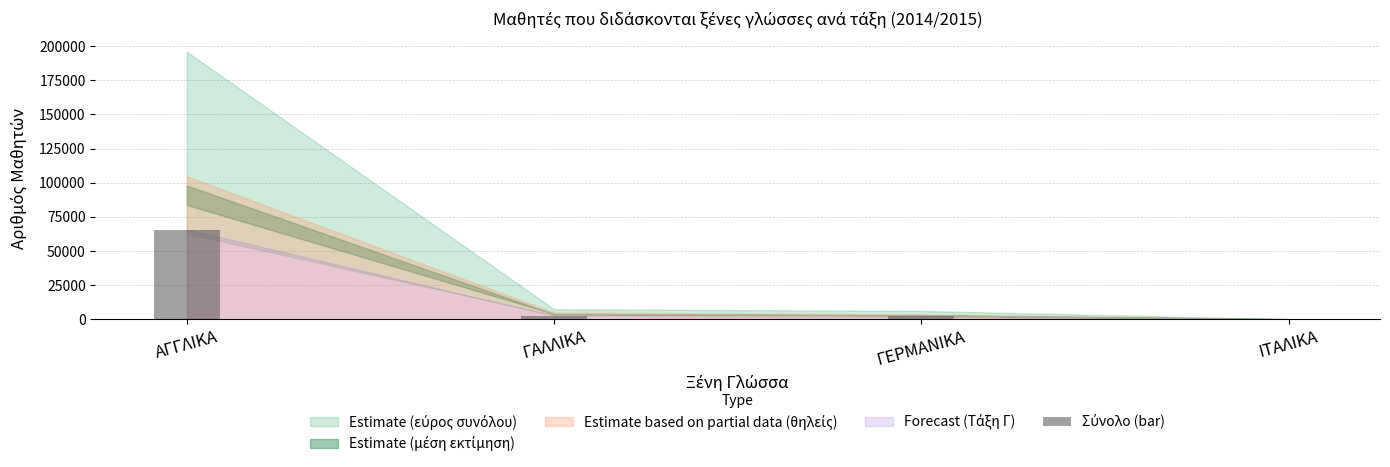

Which label corresponds to the largest value in the chart?

ΑΓΓΛΙΚΑ